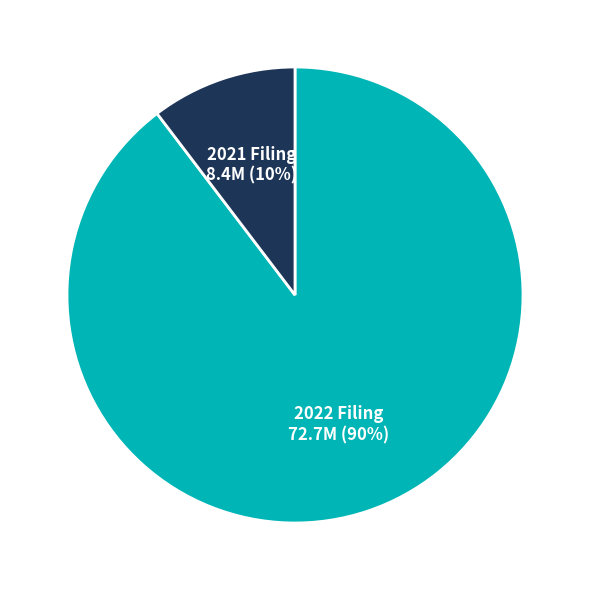

Is there a majority slice in this chart?

Yes